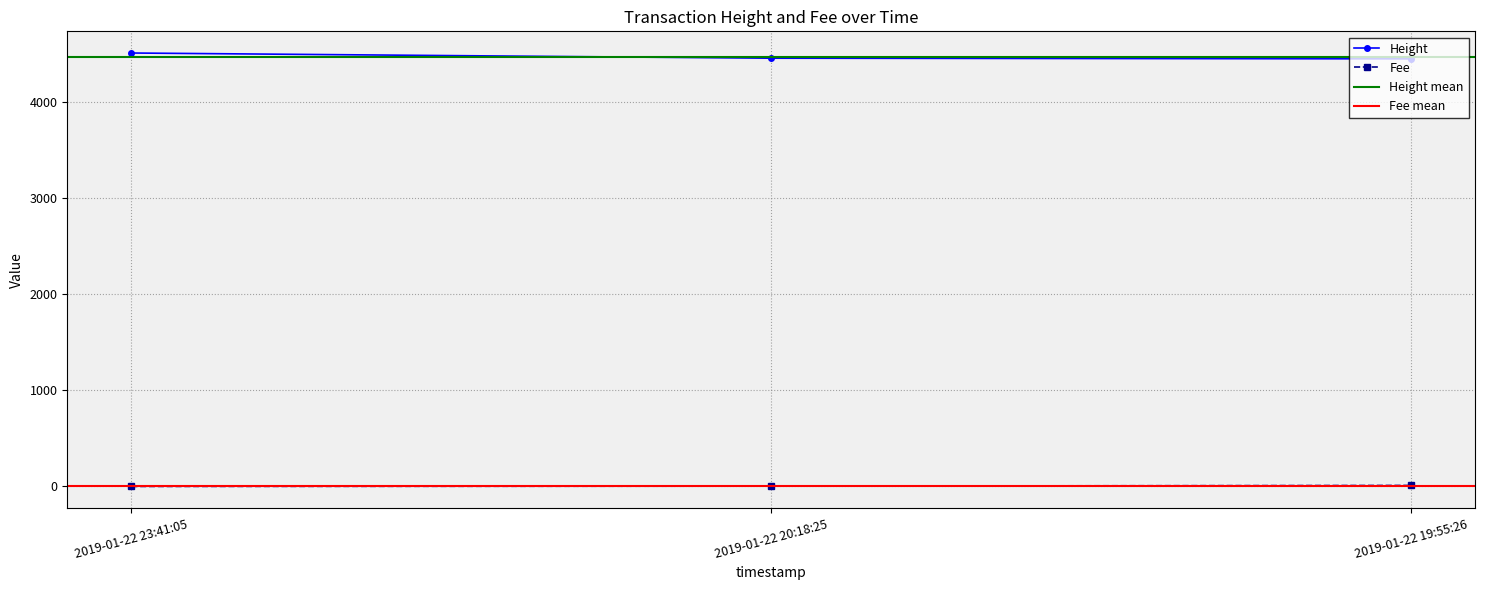

What is the label of the 2nd point from the right?

2019-01-22 20:18:25